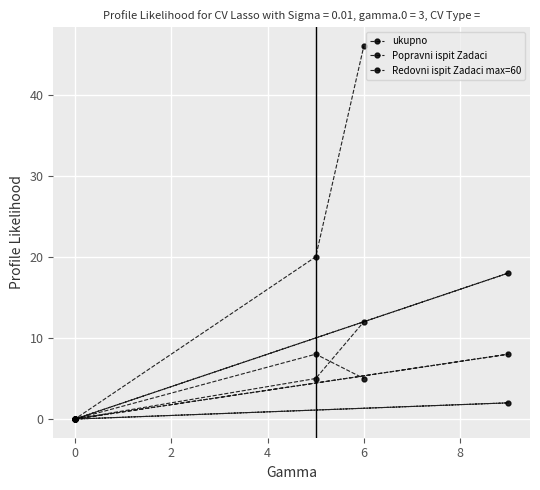

Between 4 and 6, which series saw the biggest shift?

ukupno